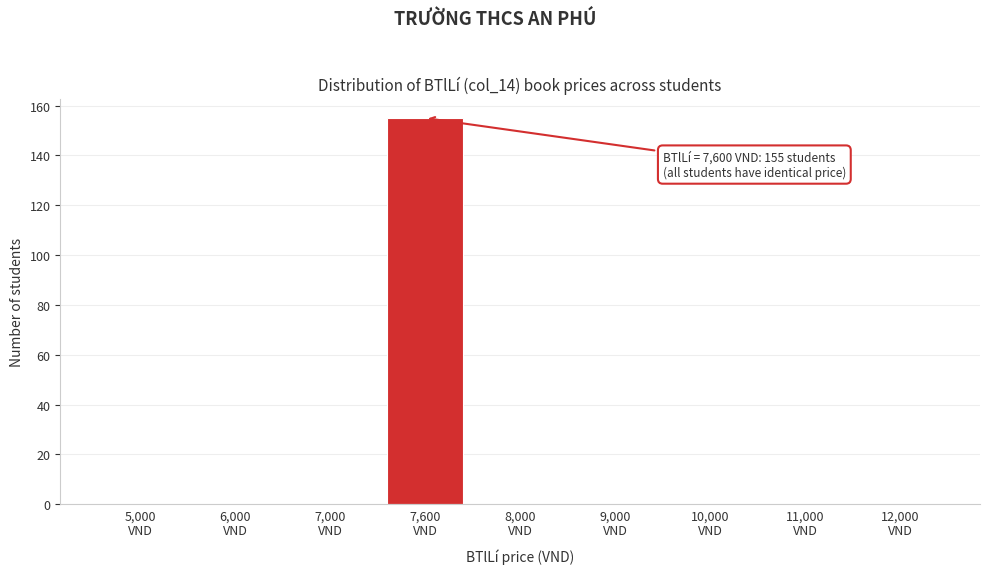

What is the sum of all values?

155